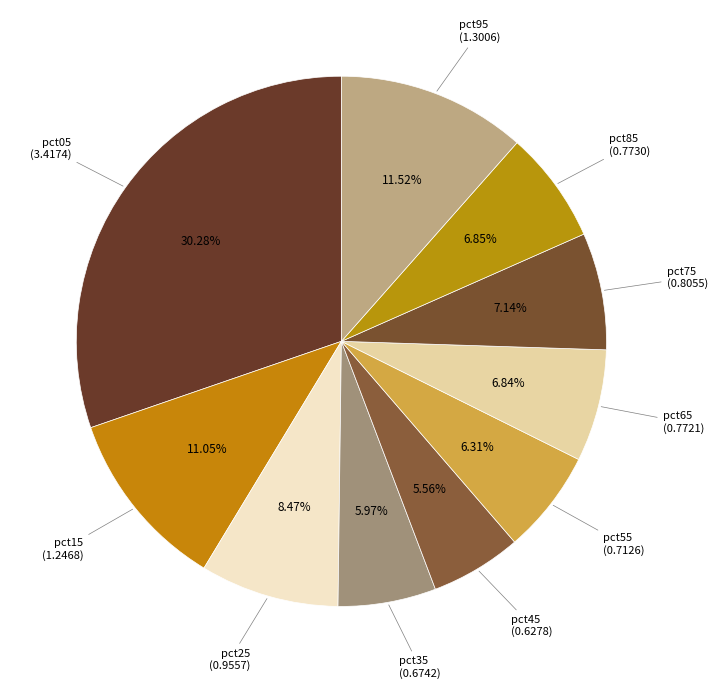

Is it true that pct35 is 1% of the pie?

False